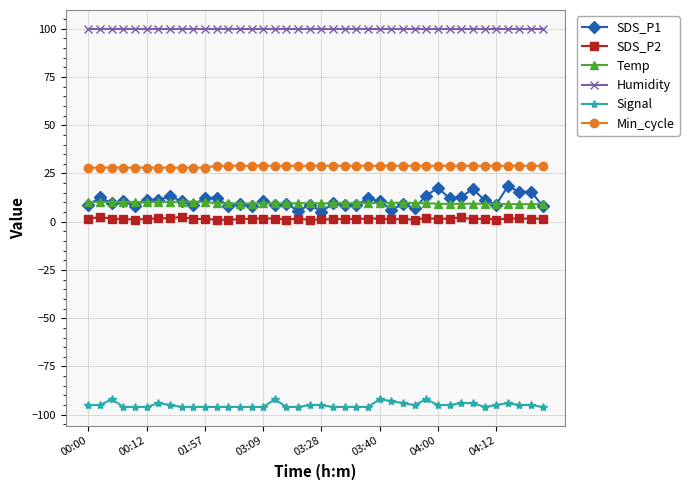

What is the sum of all SDS_P1 values?

426.1